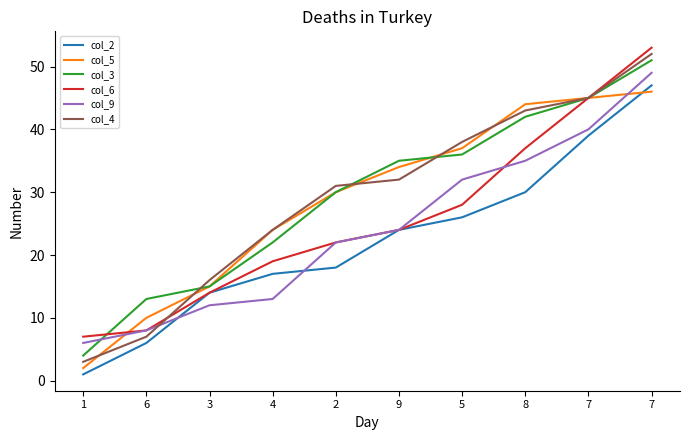

Which series has the largest range (max minus min)?

col_4